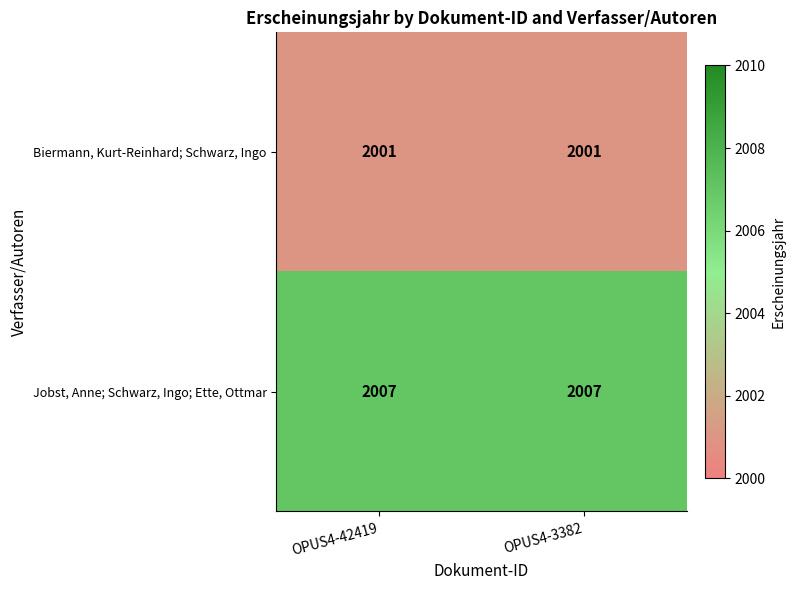

True or false: Jobst, Anne; Schwarz, Ingo; Ette, Ottmar has a value of 2007 at OPUS4-3382.

True